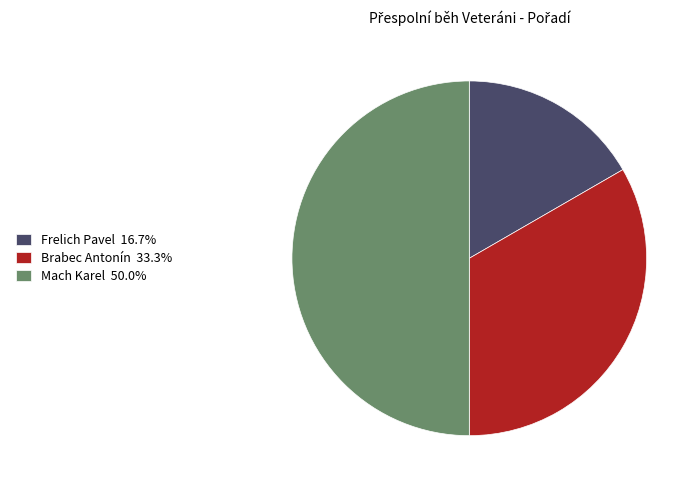

Does Frelich Pavel account for over 50% of the chart?

No